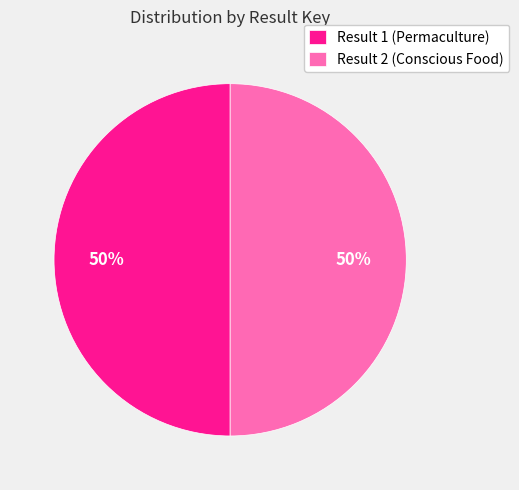

Is the sum of Result 2 (Conscious Food) and Result 1 (Permaculture) greater than half?

Yes